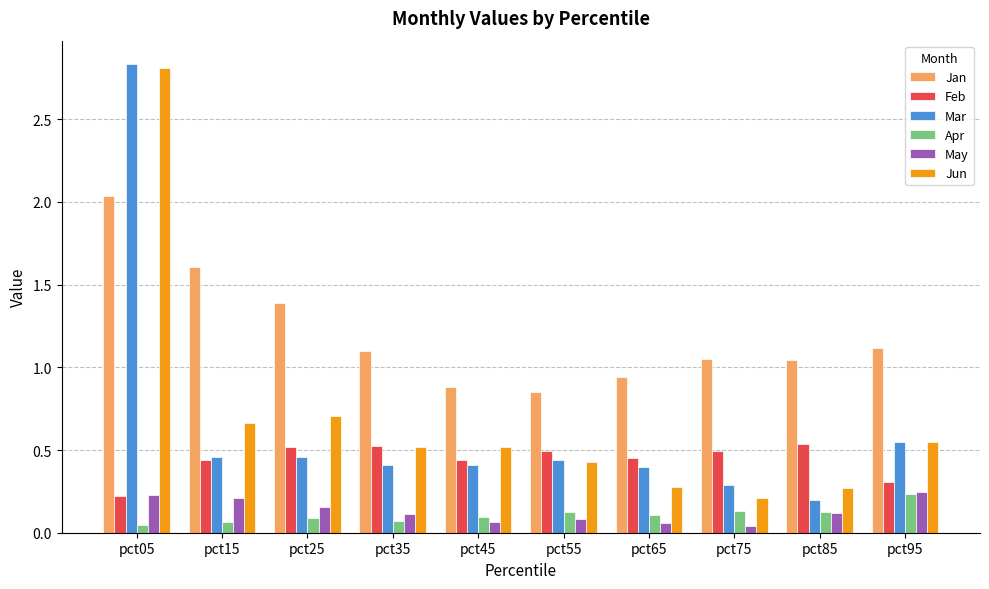

What is the difference between the maximum and minimum values in the Jan series?

1.2